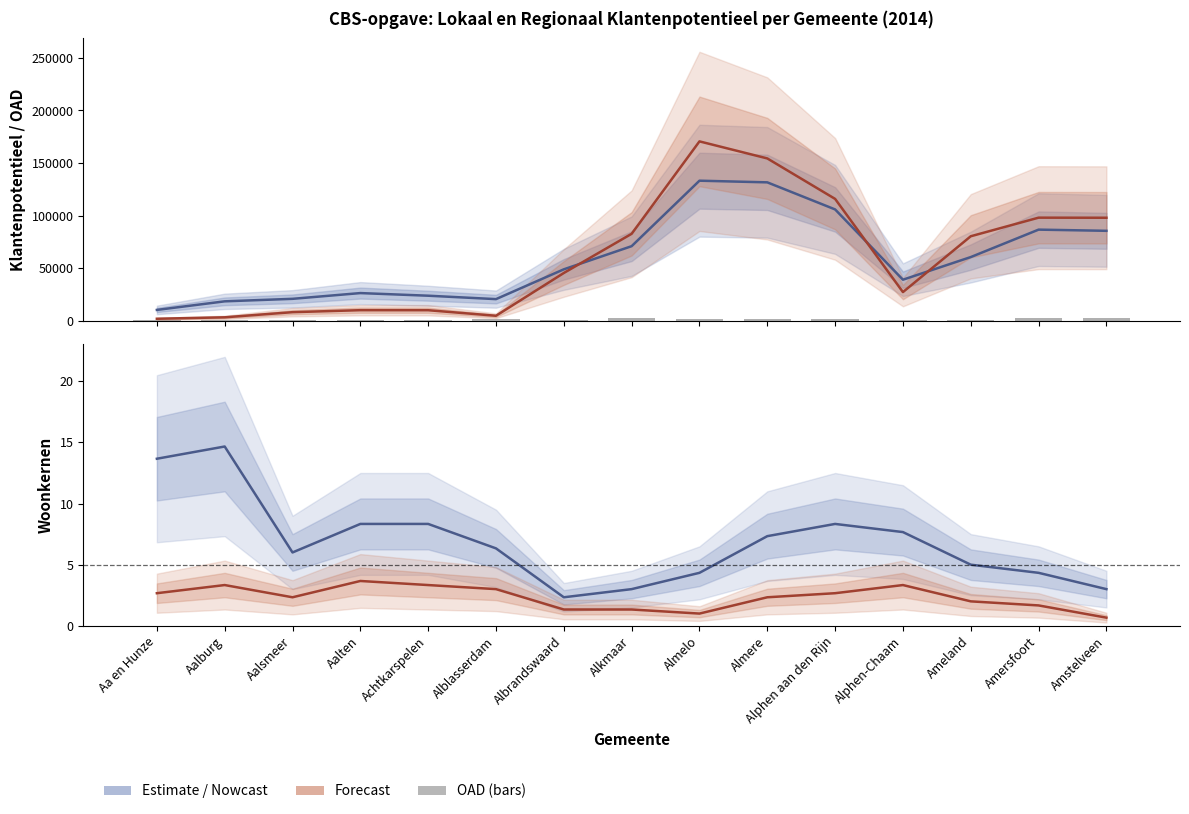

Reading left to right, transcribe all the data shown in this chart.

Lokaal Klantenpotentieel: 10143.3	18316.7	20700.0	26173.3	23670.0	20416.7	48786.7	70823.3	133150.0	131576.7	105806.7	38906.7	60450.0	86566.7	85446.7
Regionaal Klantenpotentieel: 1743.3	3106.7	7996.7	9890.0	9856.7	4580.0	45296.7	82606.7	170570.0	154350.0	115820.0	27113.3	80260.0	97960.0	97883.3
Omgevingsadressendichtheid: 270.0	357.0	849.0	759.0	407.0	1473.0	990.0	2315.0	1531.0	1552.0	1734.0	277.0	240.0	2193.0	2490.0
Woonkernen Totaal: 13.7	14.7	6.0	8.3	8.3	6.3	2.3	3.0	4.3	7.3	8.3	7.7	5.0	4.3	3.0
Woonkernen 500+: 2.7	3.3	2.3	3.7	3.3	3.0	1.3	1.3	1.0	2.3	2.7	3.3	2.0	1.7	0.7